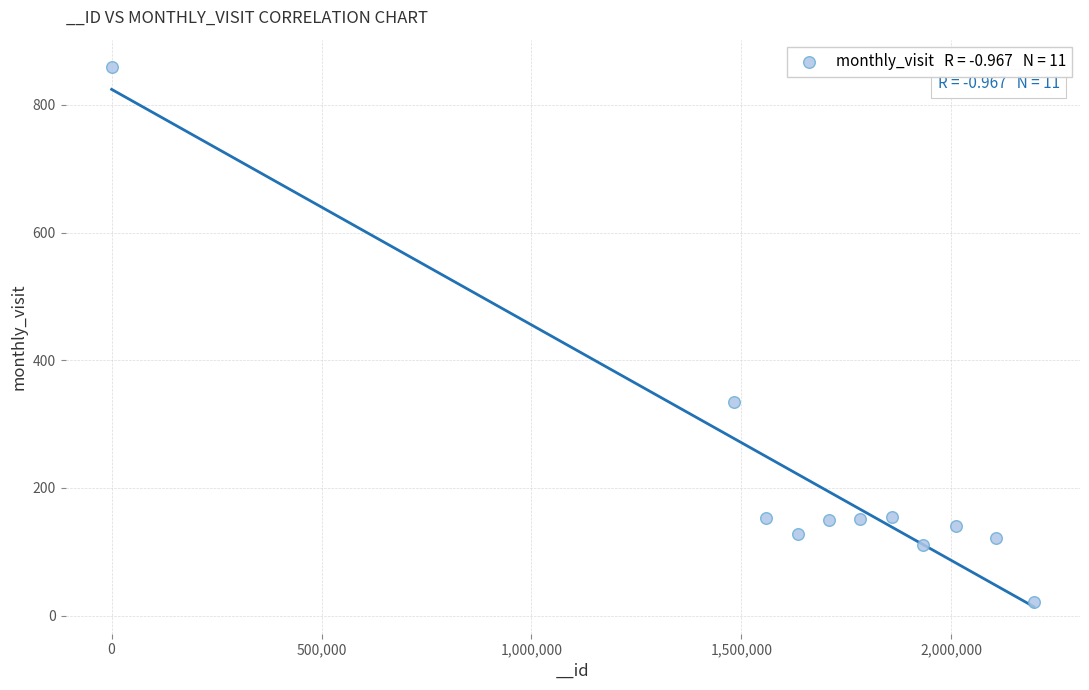

What Y value in the scatter plot is closest to 441?

334